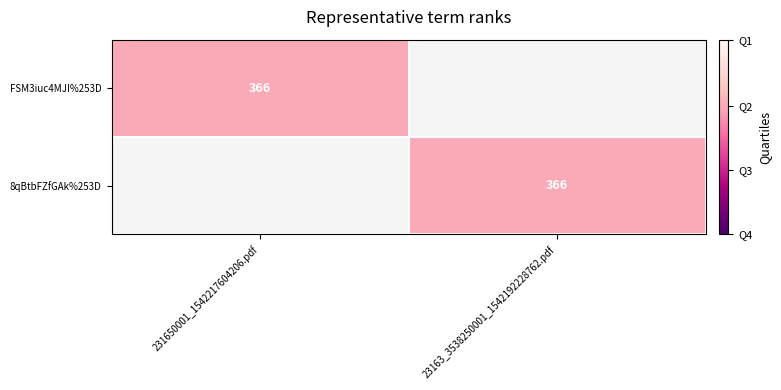

True or false: FSM3iuc4MJI%253D has a value of 494 at 231650001_1542217604206.pdf.

False